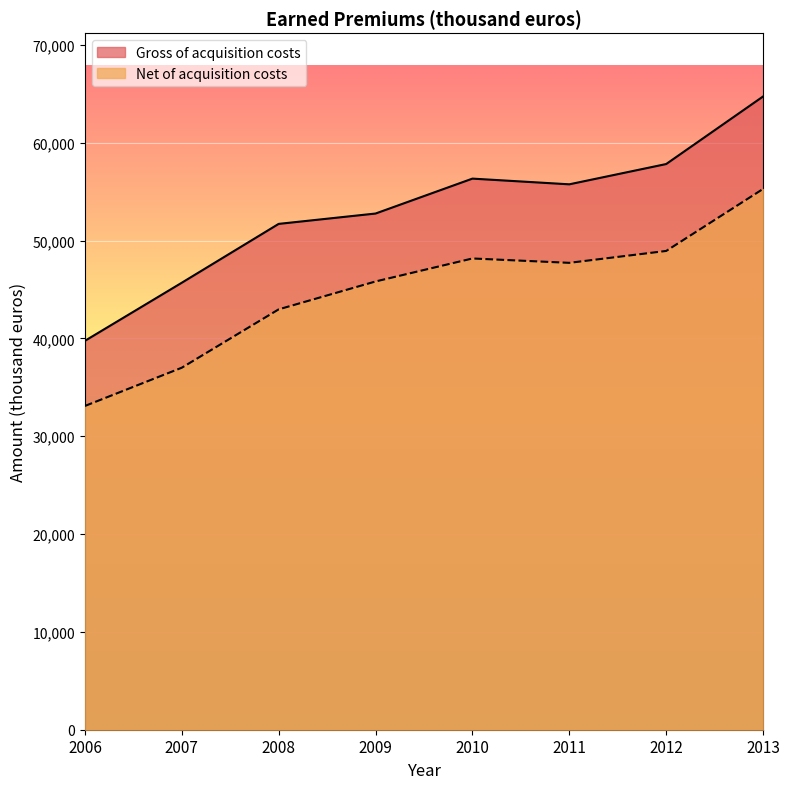

In Net of acquisition costs, how many points are lower than both neighbors (excluding endpoints)?

1